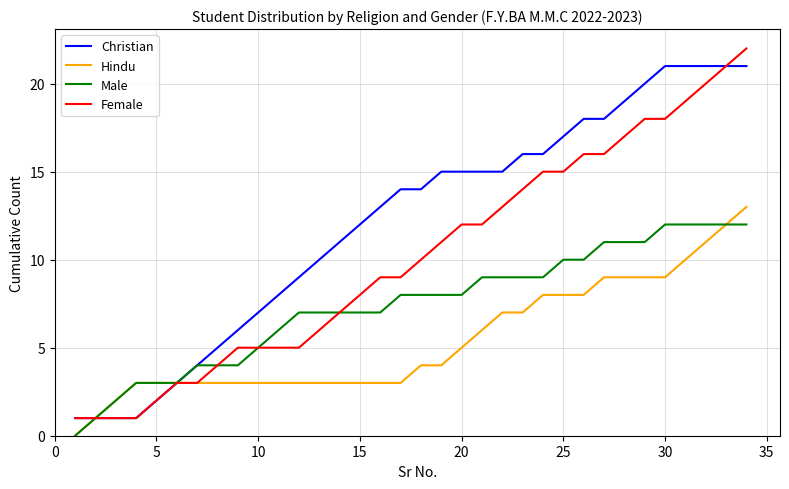

Which series has the widest spread of values?

Female